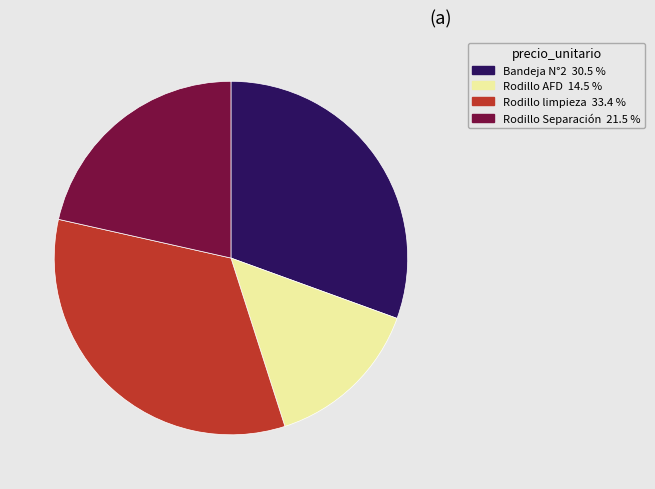

How many segments does this pie chart have?

4